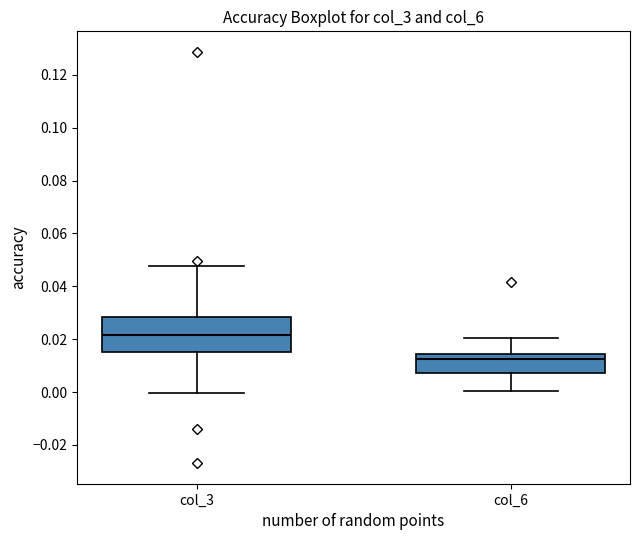

Comparing the boxes themselves (not the whiskers), which one is the tallest?

col_3